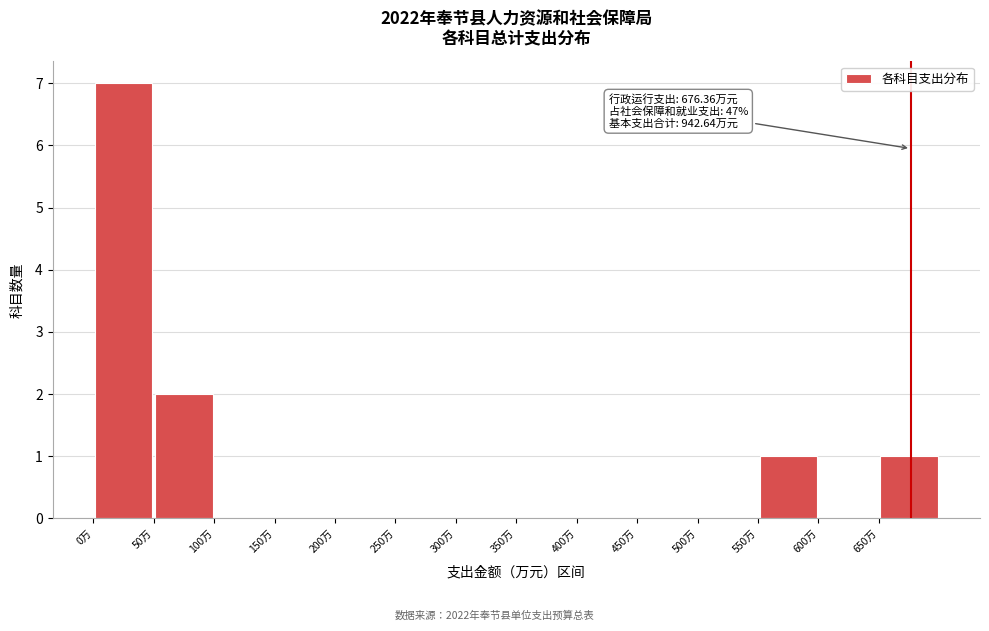

Over which range of the x-axis is the bar tallest?

0 to 50